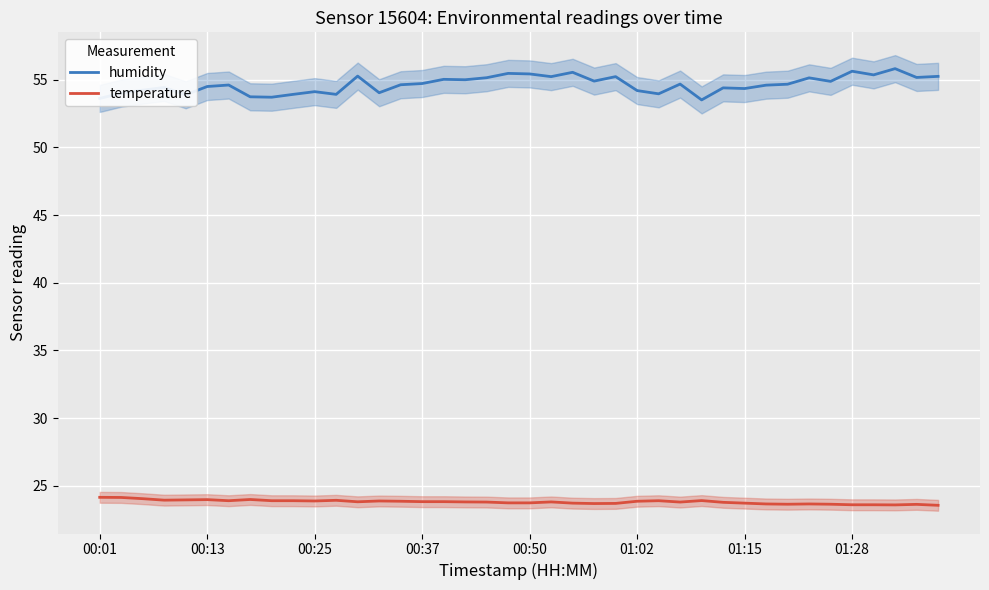

True or false: humidity and temperature intersect in this chart.

False